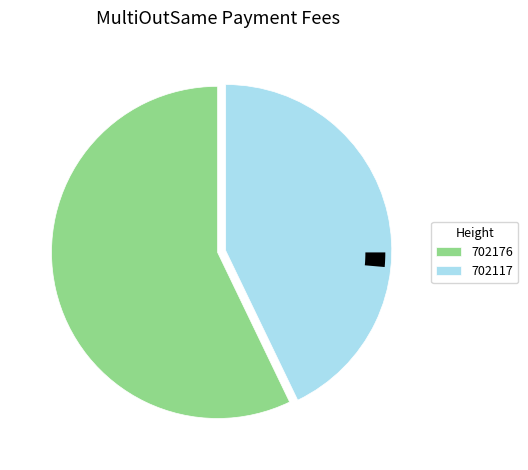

Does 702176 account for over 50% of the chart?

Yes